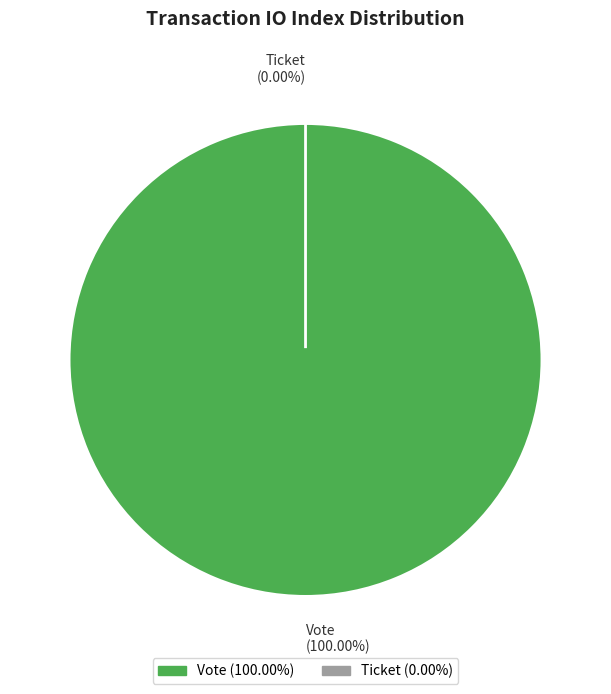

Do Vote (io_index=1) and Ticket (io_index=0) together represent more than half of the pie?

Yes